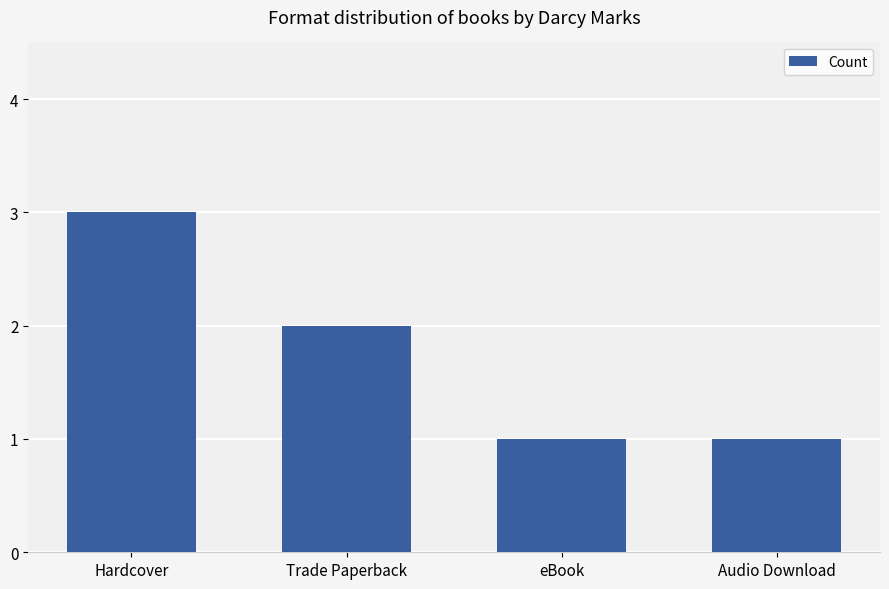

What is the difference between the maximum and minimum values?

2